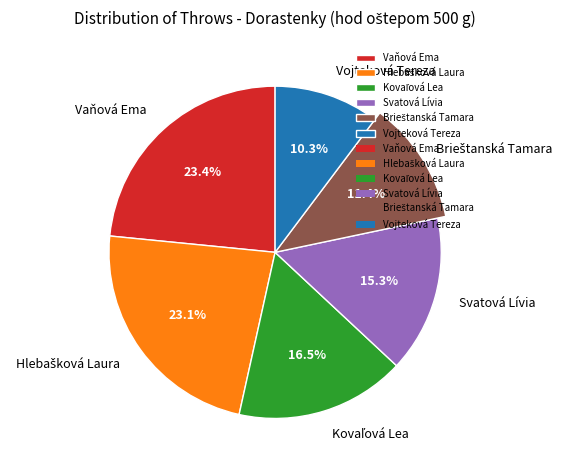

To the nearest percent, what is the average slice percentage?

17%